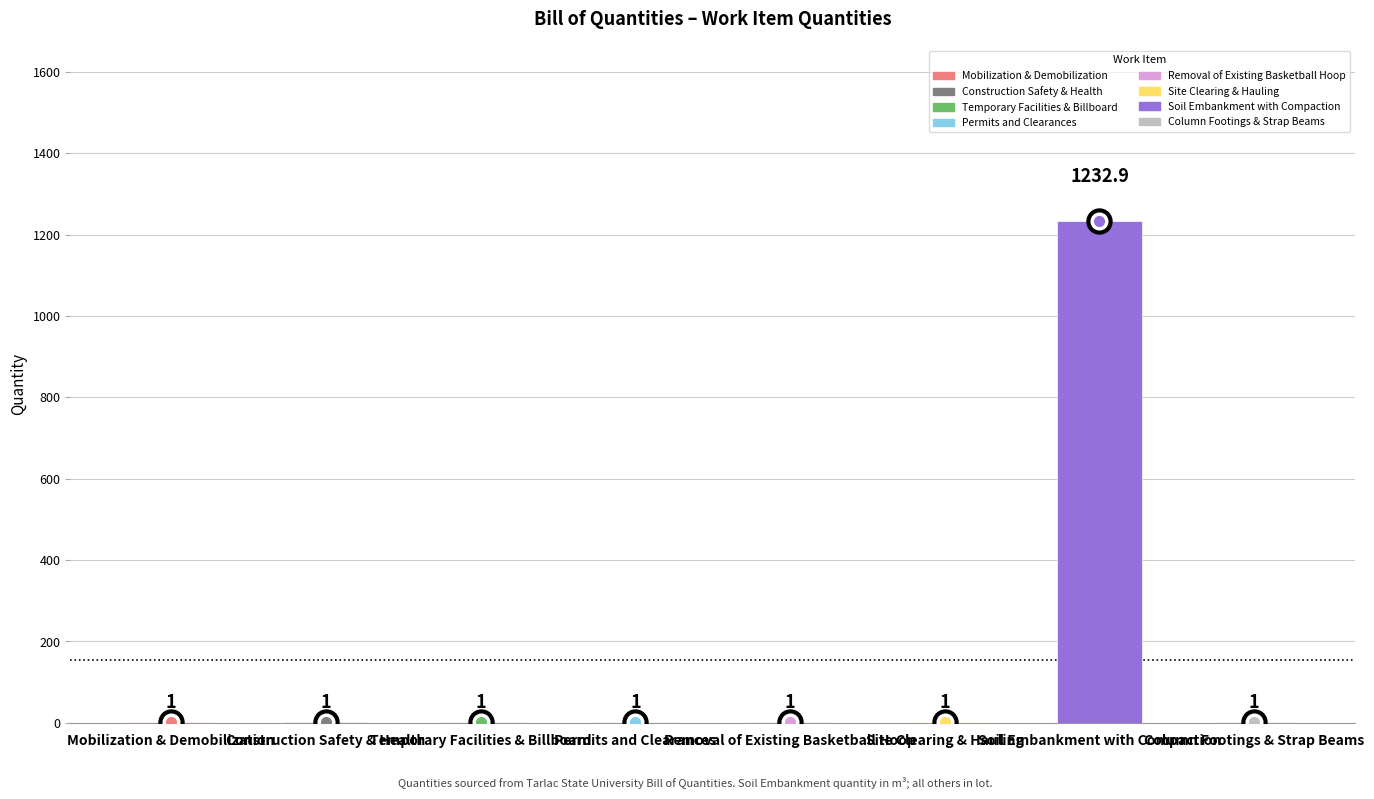

True or false: the data shows 1.0 at Temporary Facilities & Billboard.

True